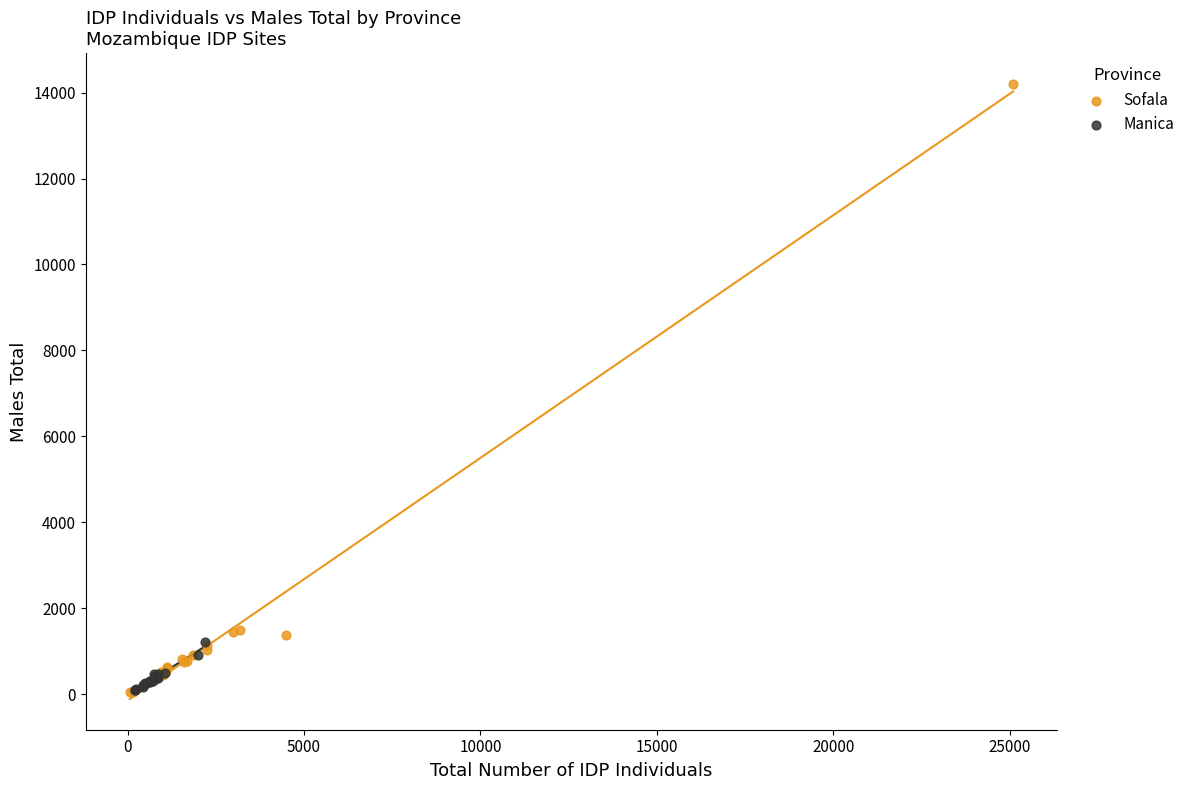

Which series has the widest spread of Y values?

Sofala